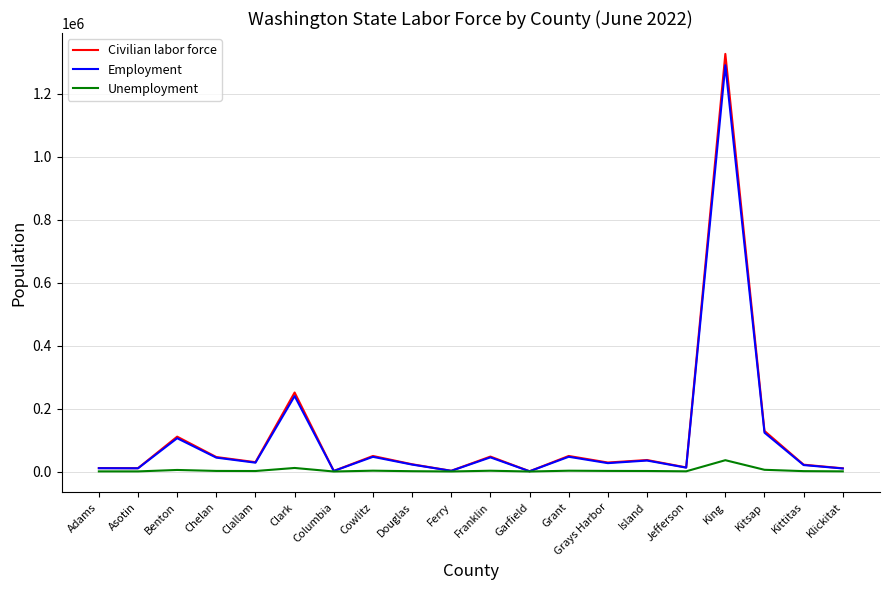

Count the number of data series in this chart.

3